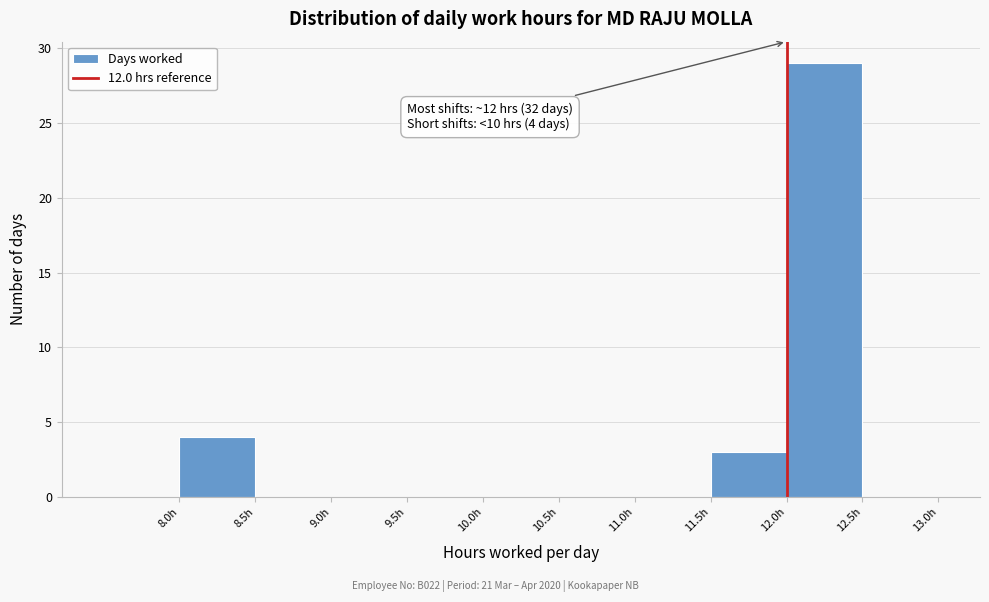

Over which range of the x-axis is the bar tallest?

12.0 to 12.5